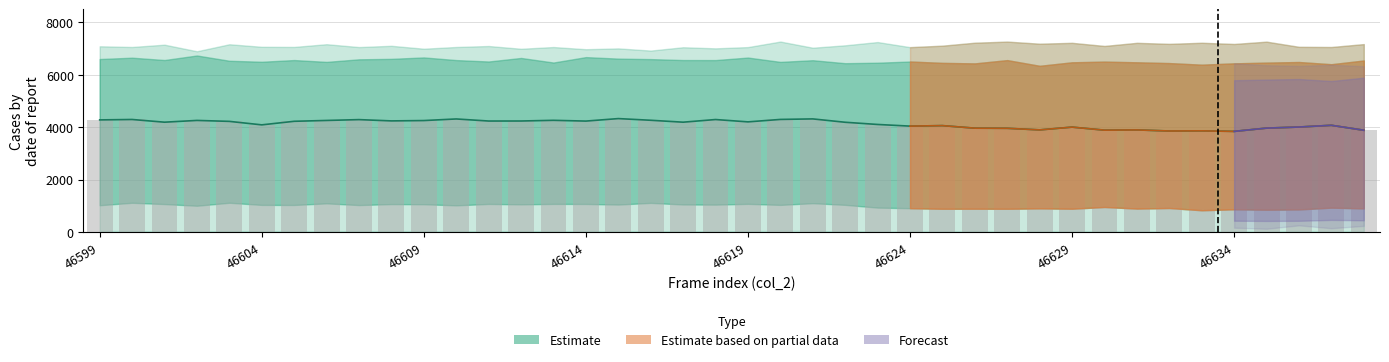

Does the chart contain any negative values?

No